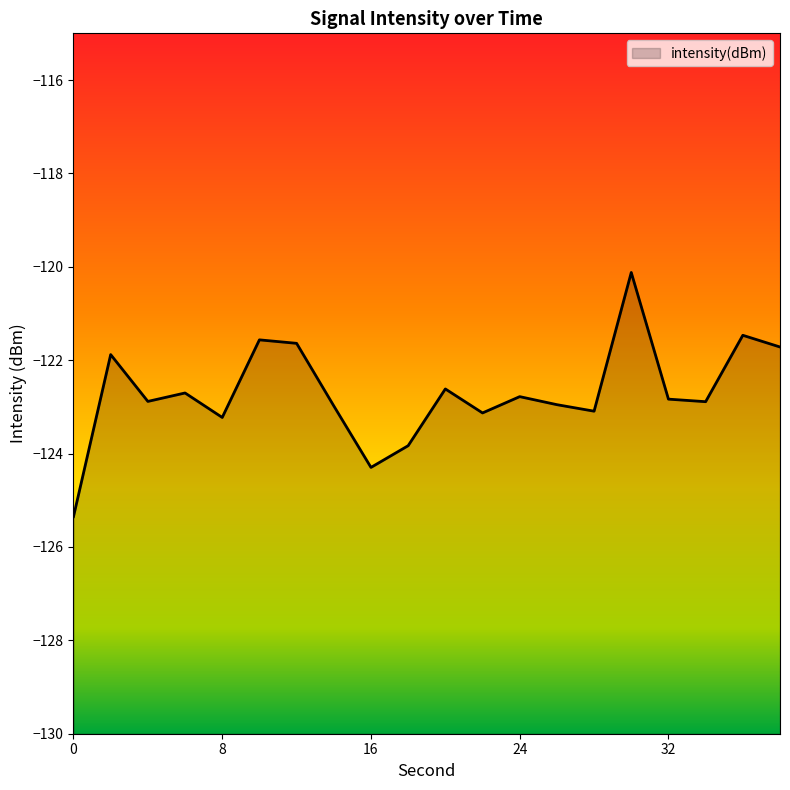

Where is the first local maximum?

2